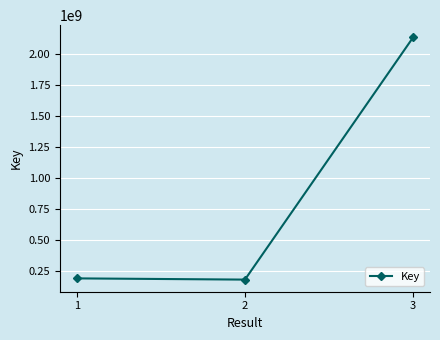

Is it true that the value at 1 is 66581844?

False